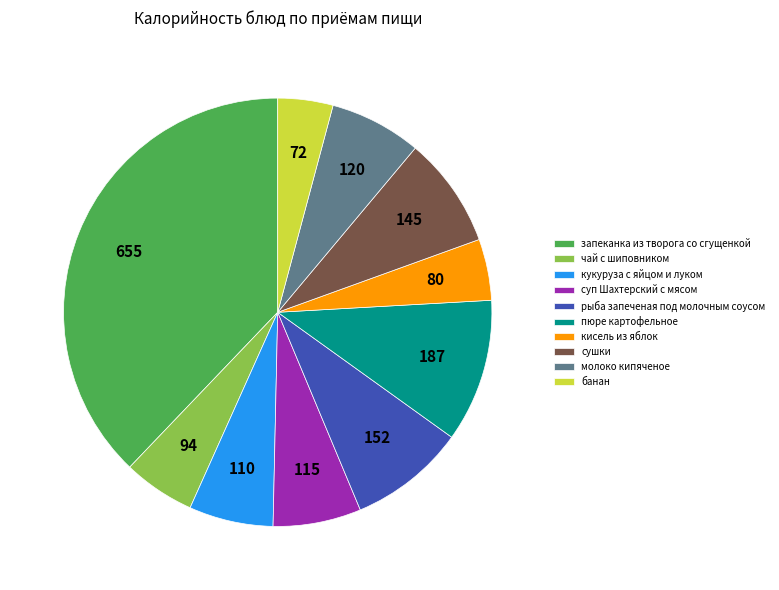

Is молоко кипяченое the majority of the pie?

No